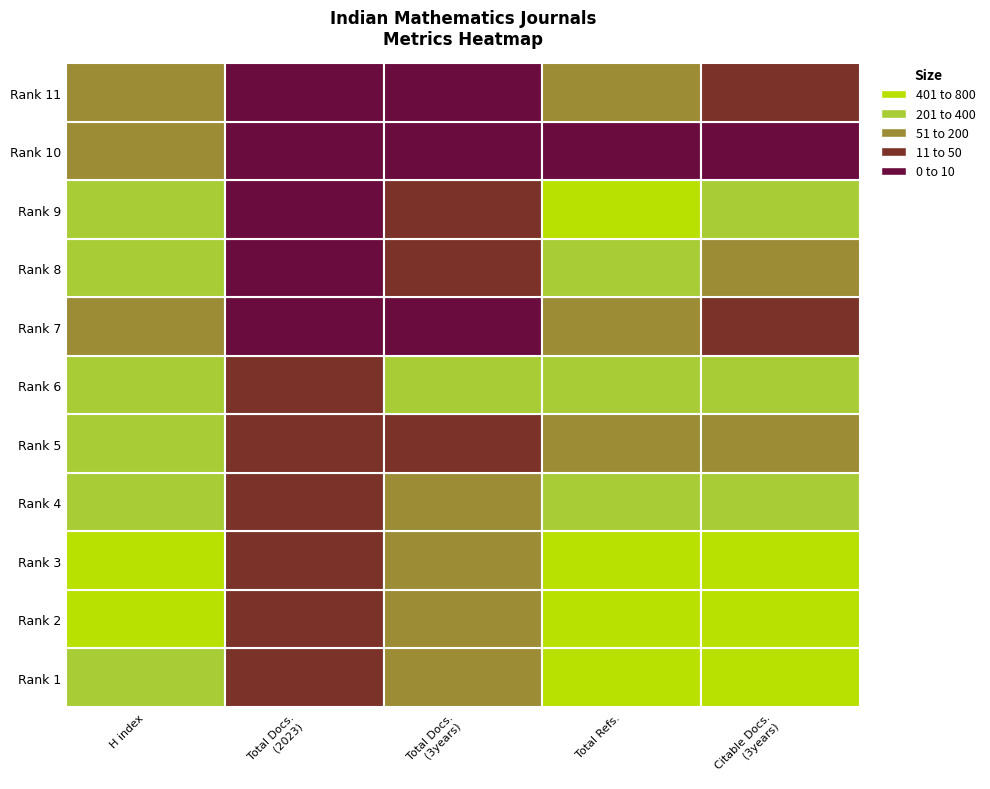

Is the value of Total Refs. at Rank 8 greater than the value of Total Docs. (2023) at Rank 4?

Yes